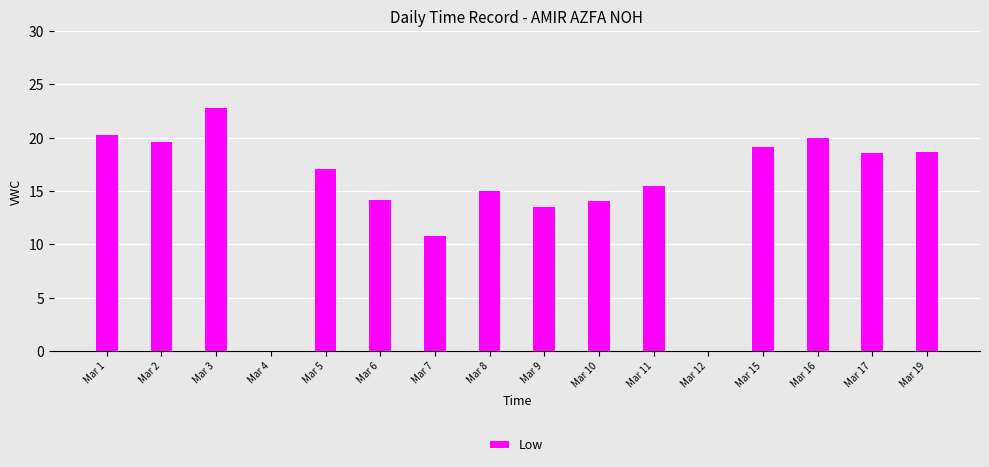

What is the change in value from Mar 9 to Mar 19?

+5.2